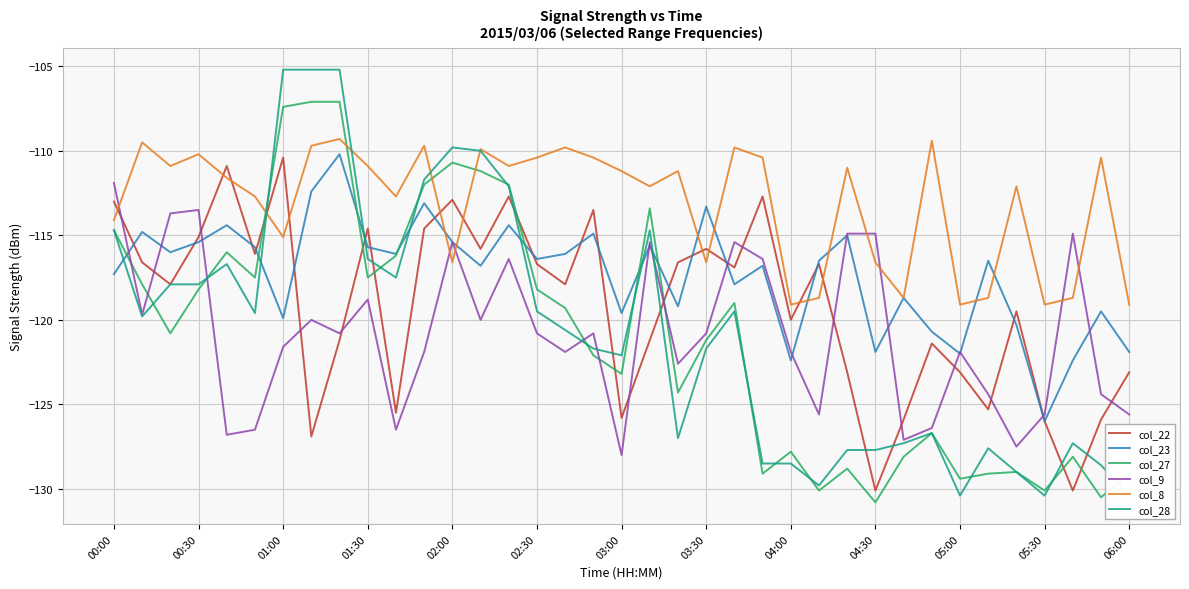

What are all the series names shown in the legend?

col_22, col_23, col_27, col_9, col_8, col_28